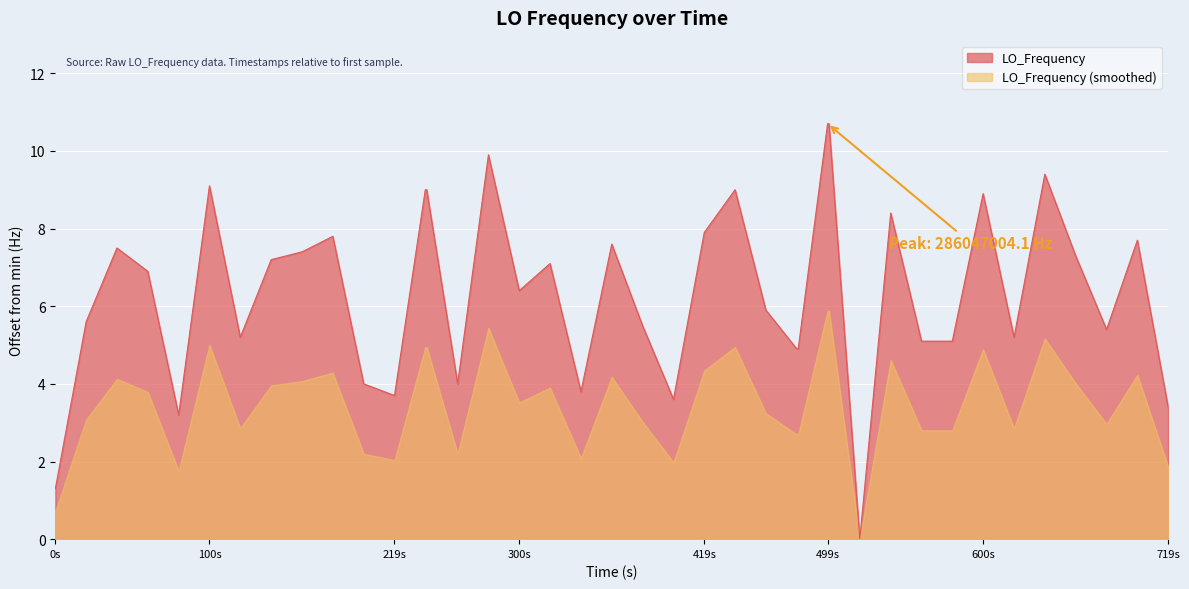

What is the spread (max minus min) of values at 219s?

1.7